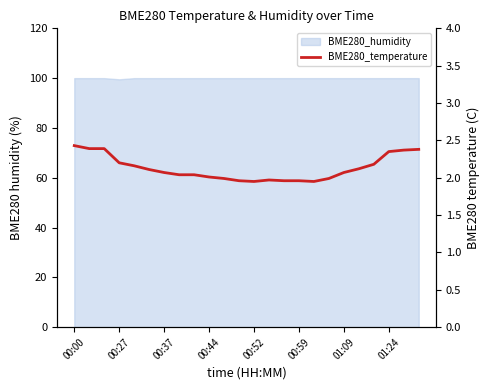

Which has a higher value, 00:27 or 18?

00:27